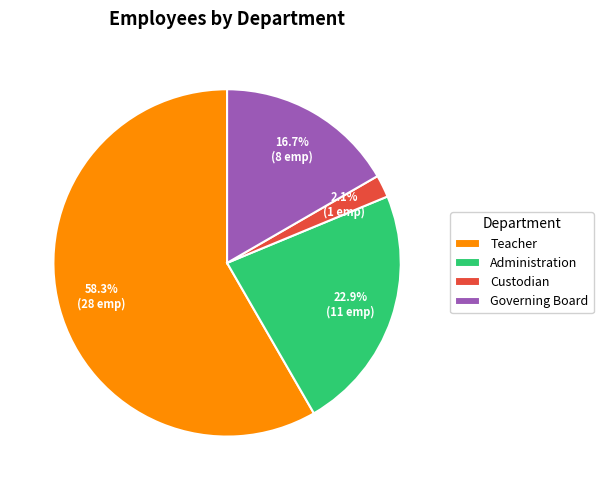

How many segments does this pie chart have?

4